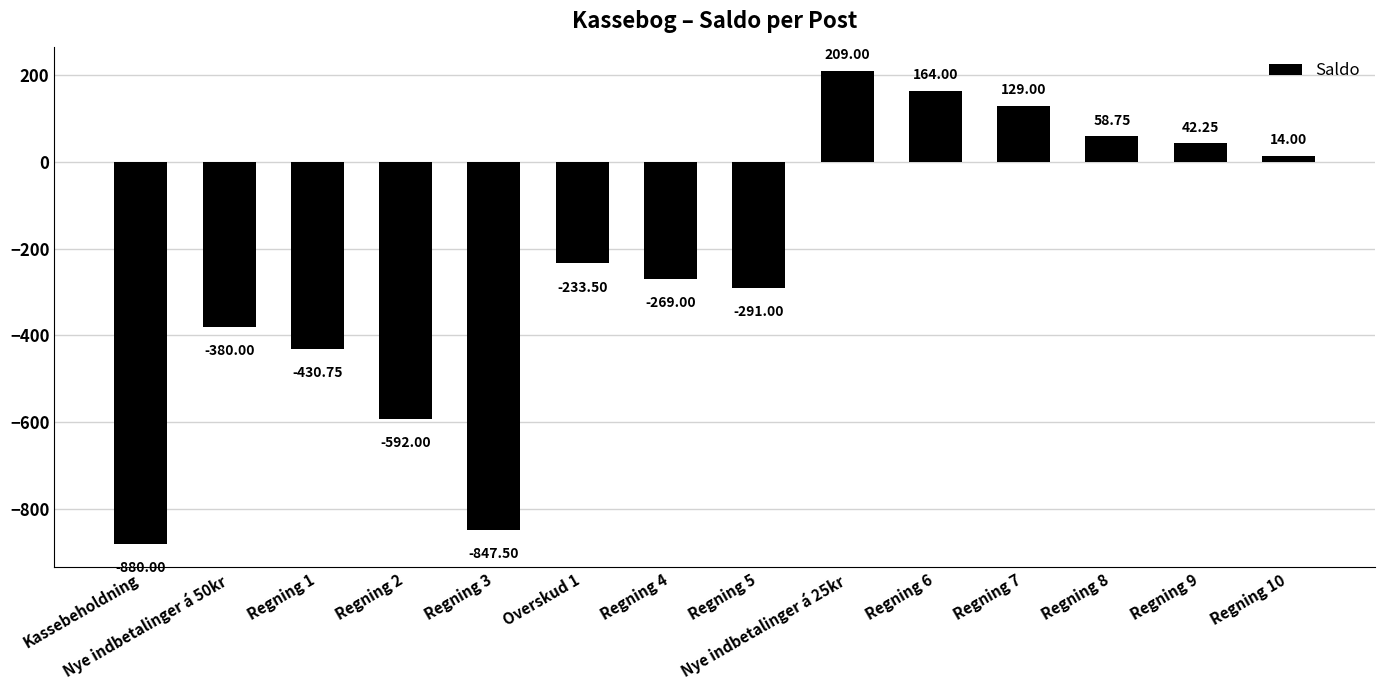

What is the difference between the maximum and minimum values?

1089.0